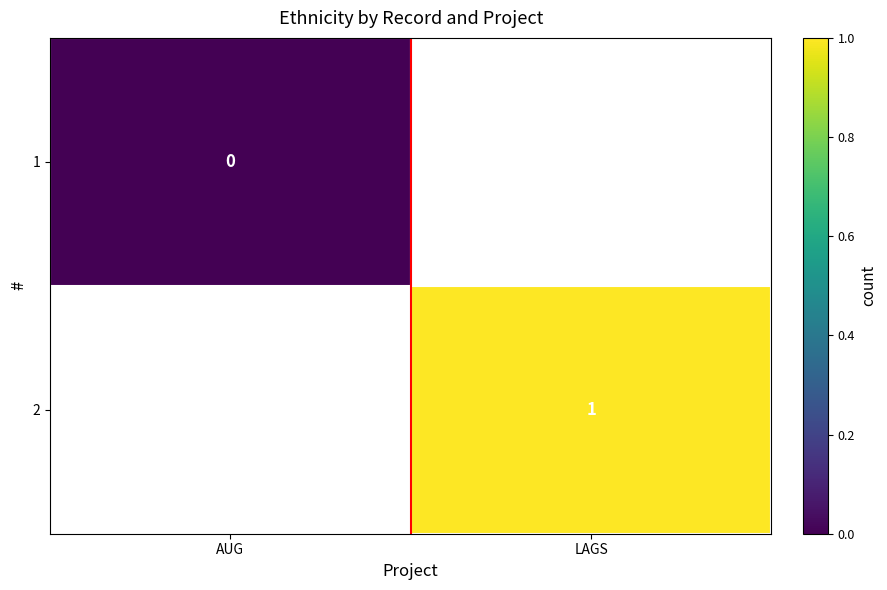

Is the value of 2 at LAGS greater than the value of 1 at AUG?

Yes